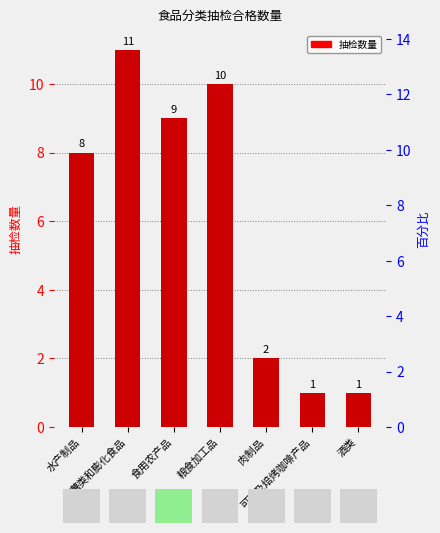

What position from the right is 可可及焙烤咖啡产品?

2